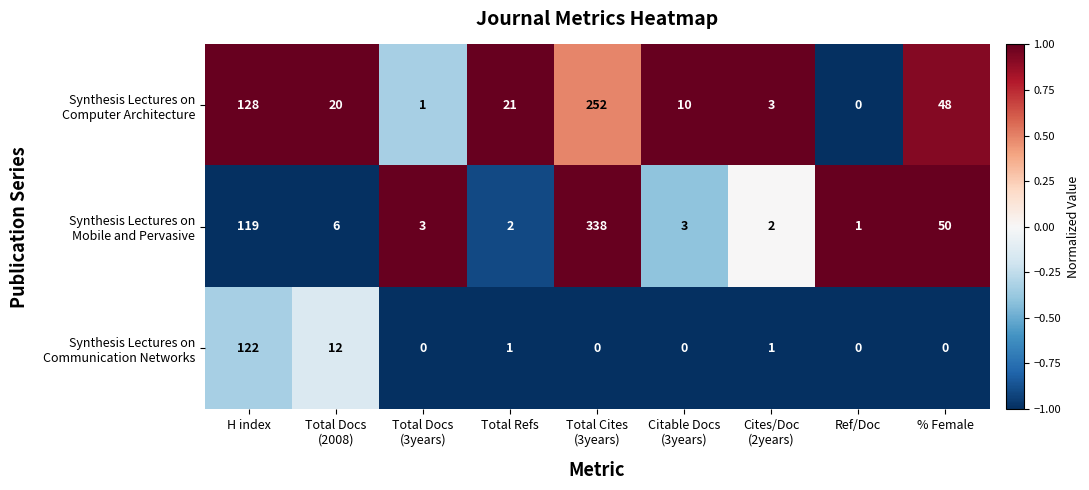

What is the maximum value shown in the chart?

338